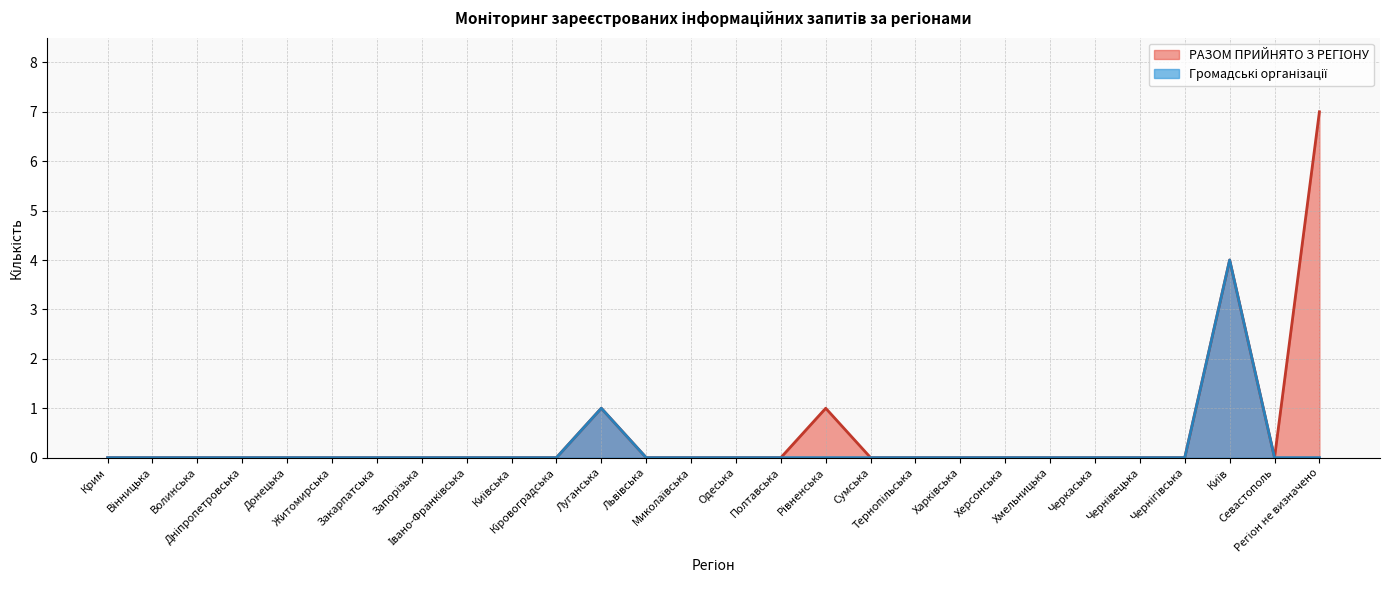

The chart shows a value of 3 at Львівська. True or false?

False